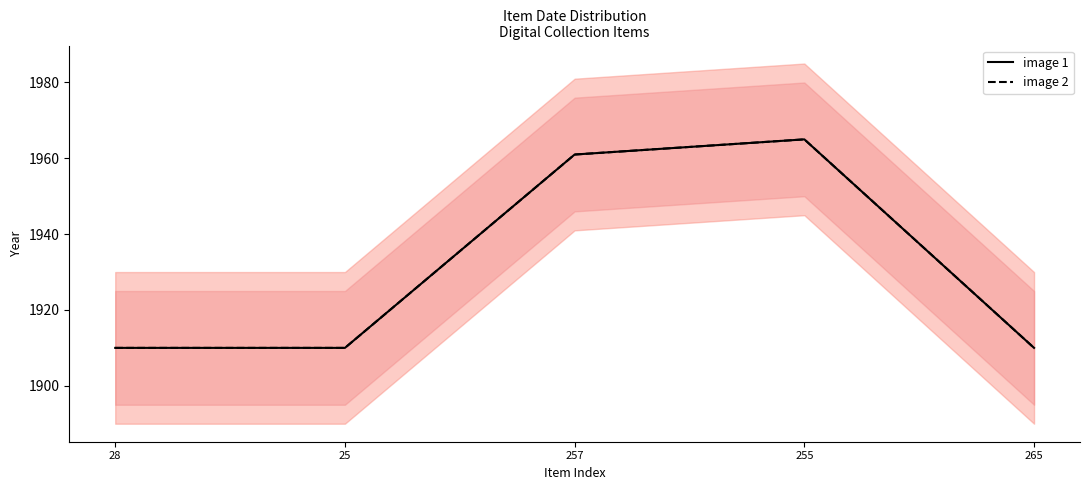

True or false: image 1 and image 2 intersect in this chart.

False